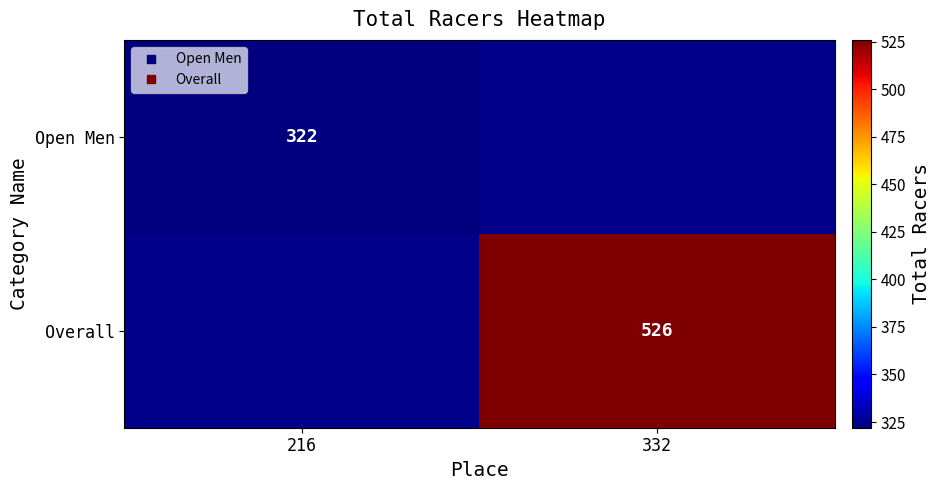

True or false: Overall has a value of 927.5 at 332.

False